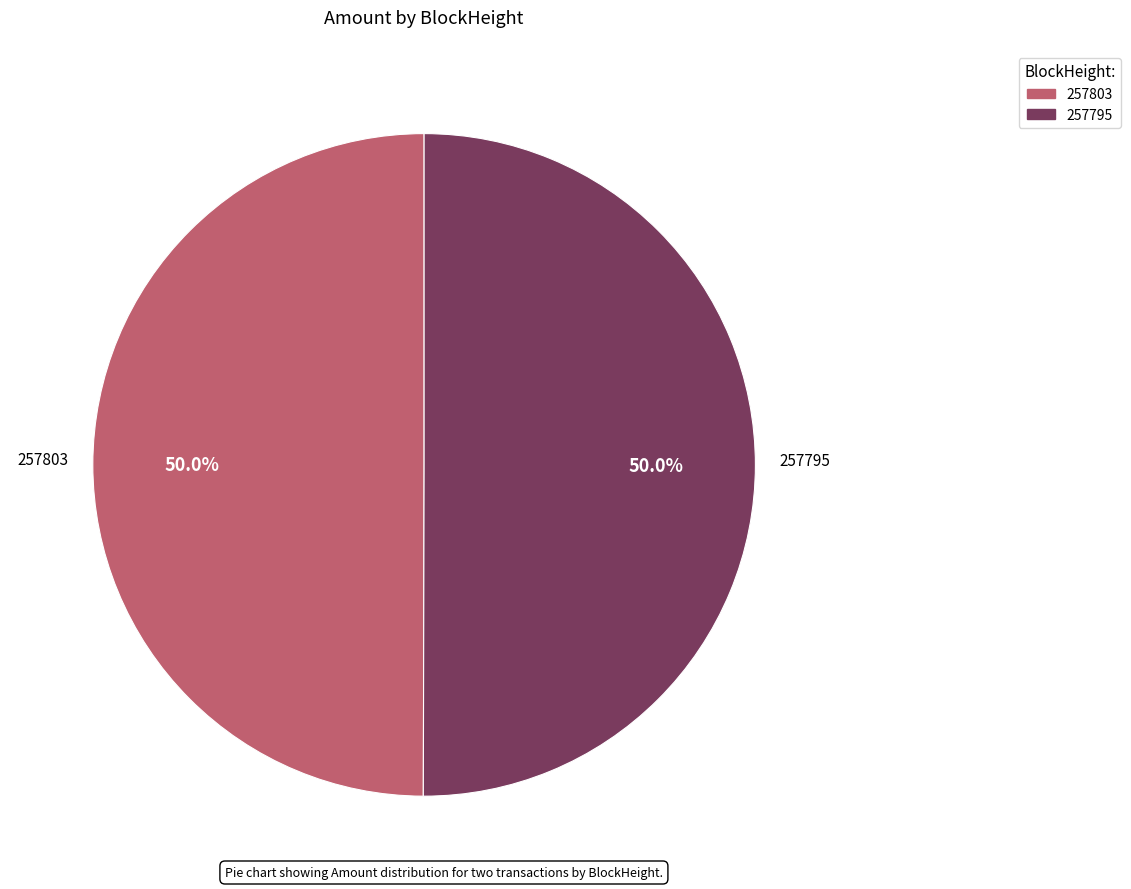

Is it true that 257795 is 99% of the pie?

False